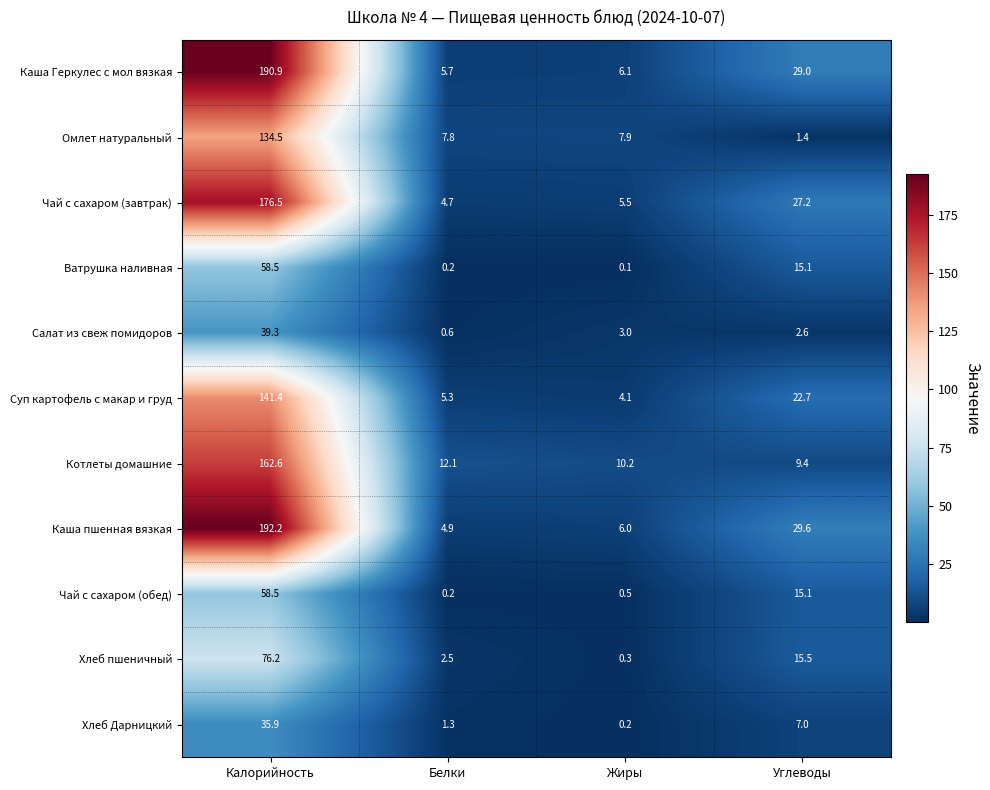

At which category is the sum across all series the highest?

Калорийность